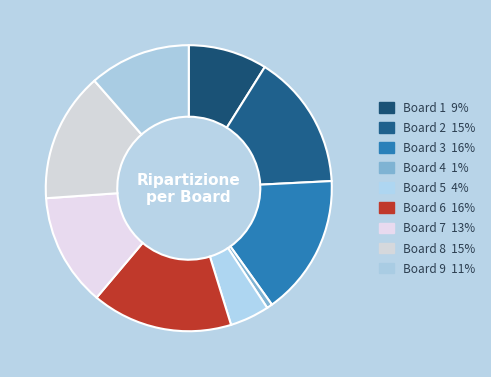

Is it true that Board 6 is 2% of the pie?

False